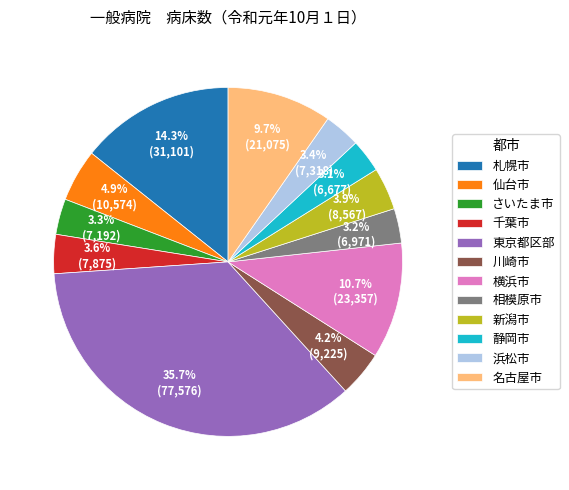

To the nearest percent, what is the average slice percentage?

8%